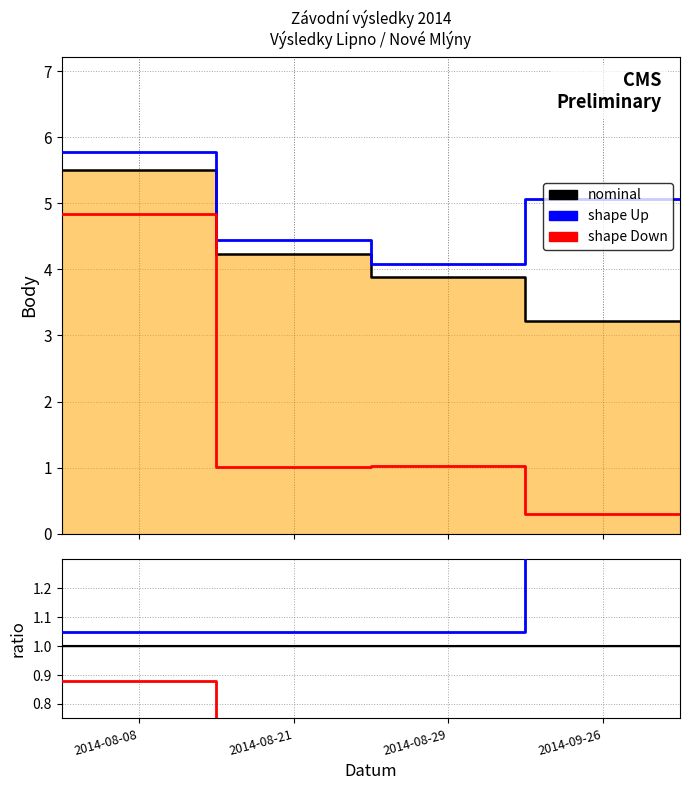

True or false: nominal and shape Up intersect in this chart.

False